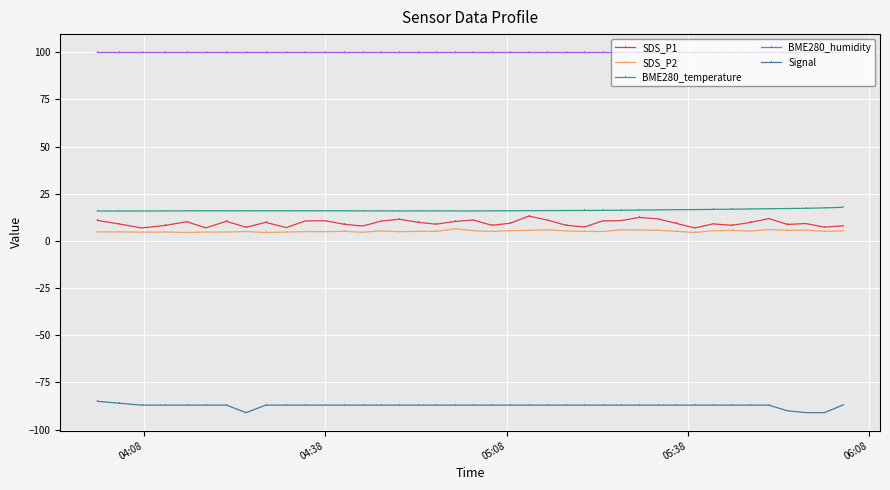

True or false: Signal and SDS_P1 cross at least once.

False